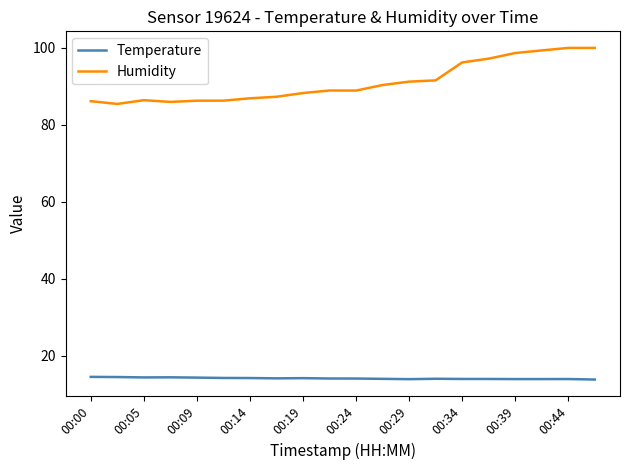

Does the chart display data point markers on the line(s)?

No